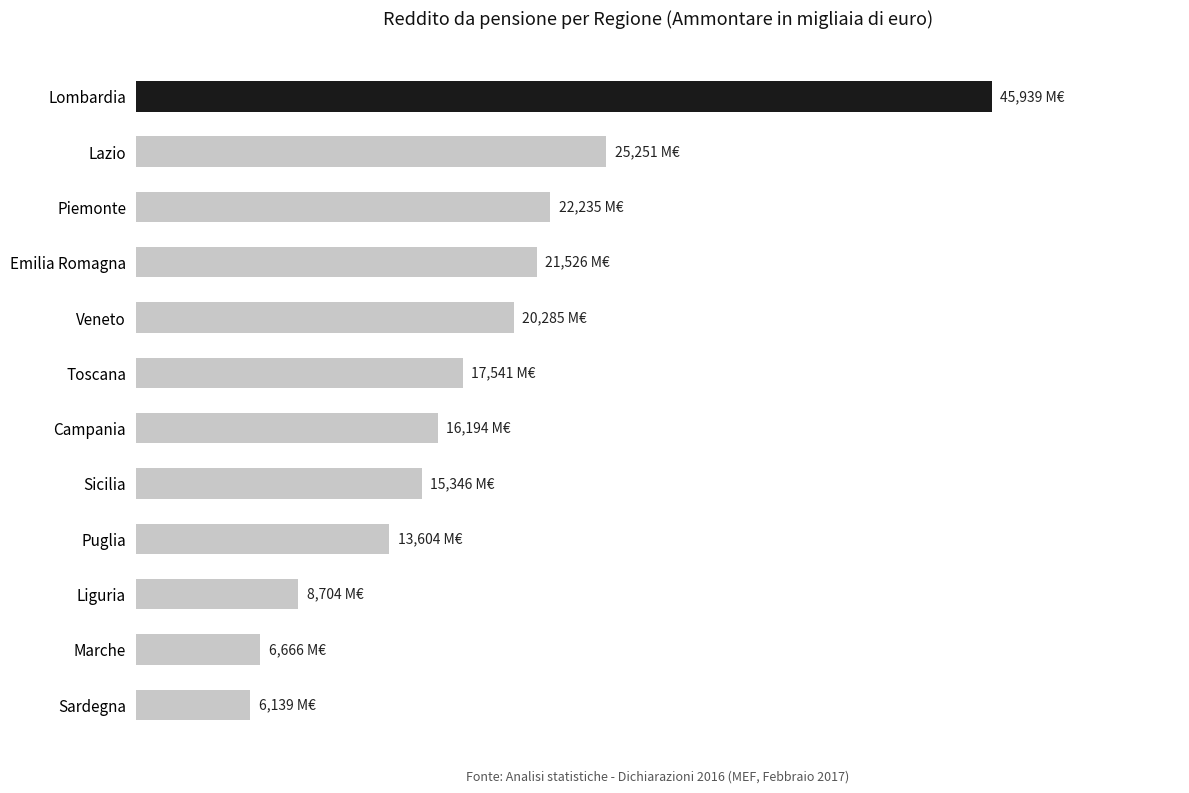

Which label corresponds to the largest value in the chart?

Lombardia